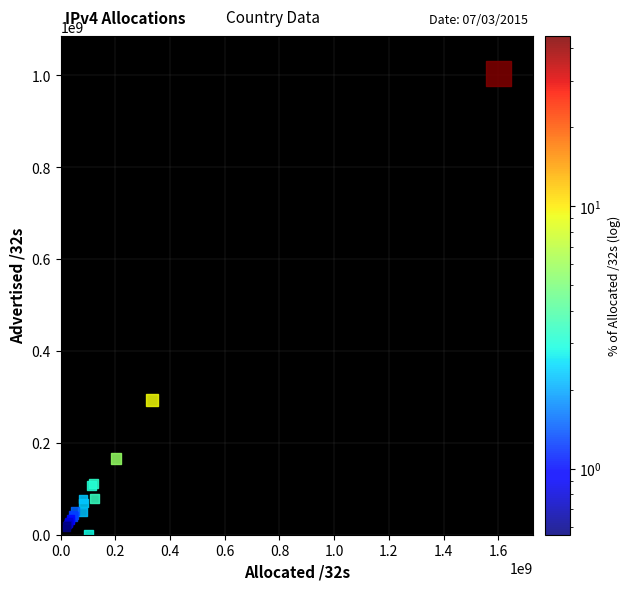

What Y value in the scatter plot is closest to 502738752?

293206016